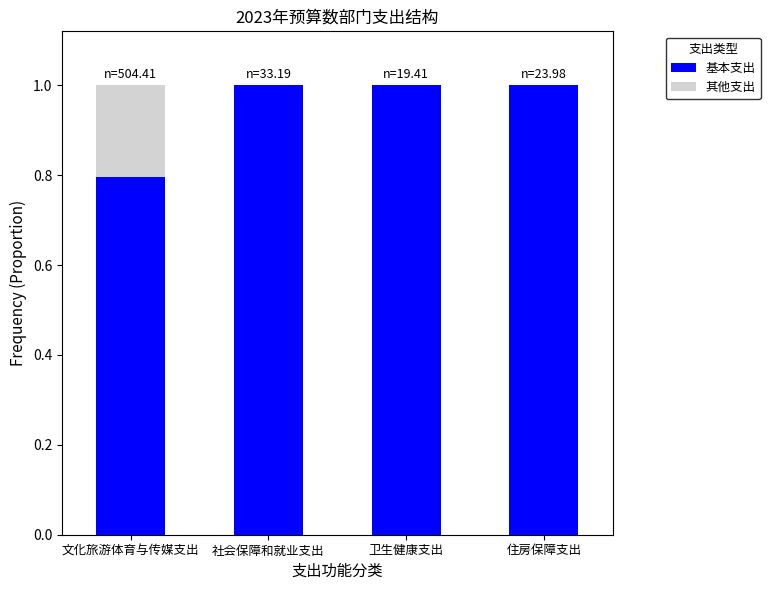

True or false: 基本支出 has a value of 1.0 at 社会保障和就业支出.

True